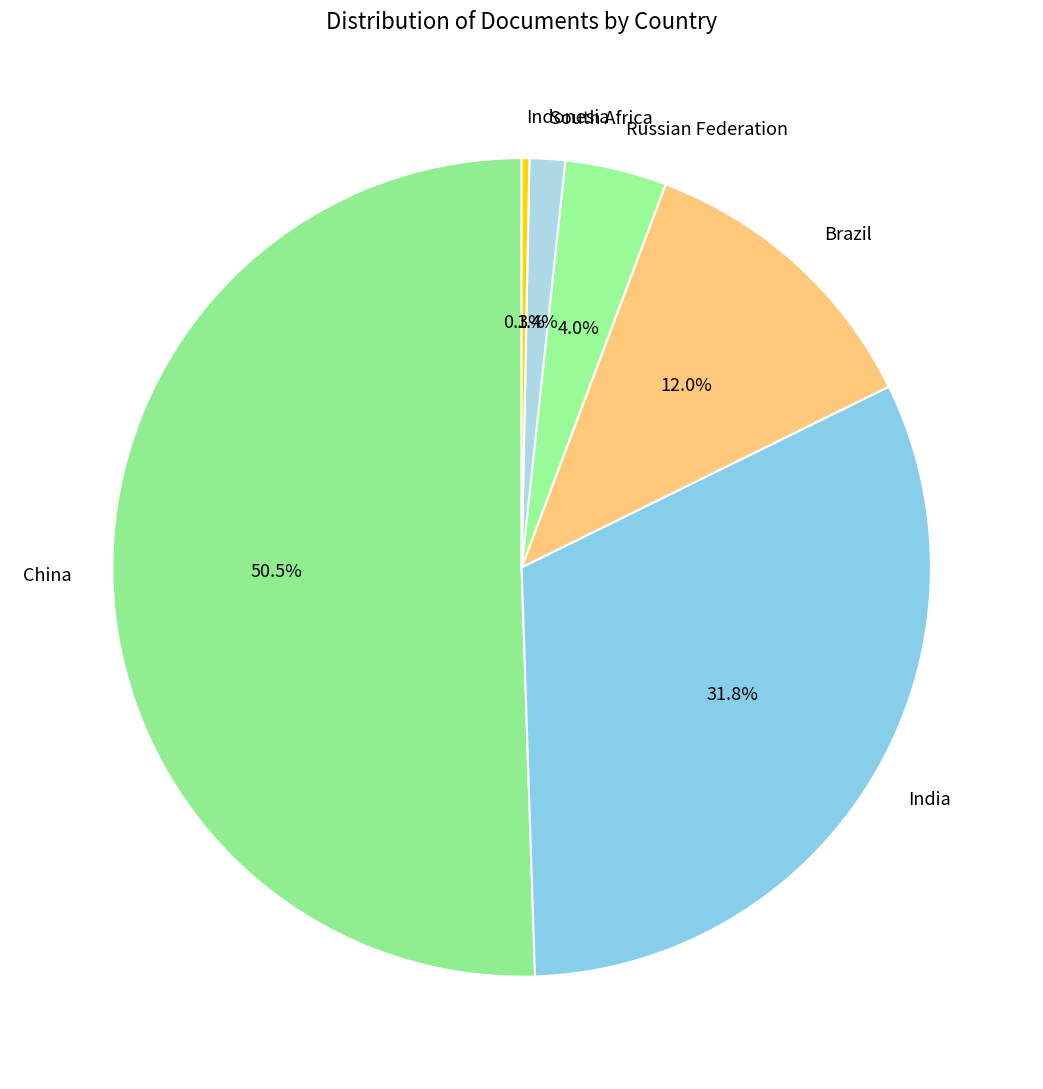

What percentage is the South Africa slice, to the nearest percent?

1%